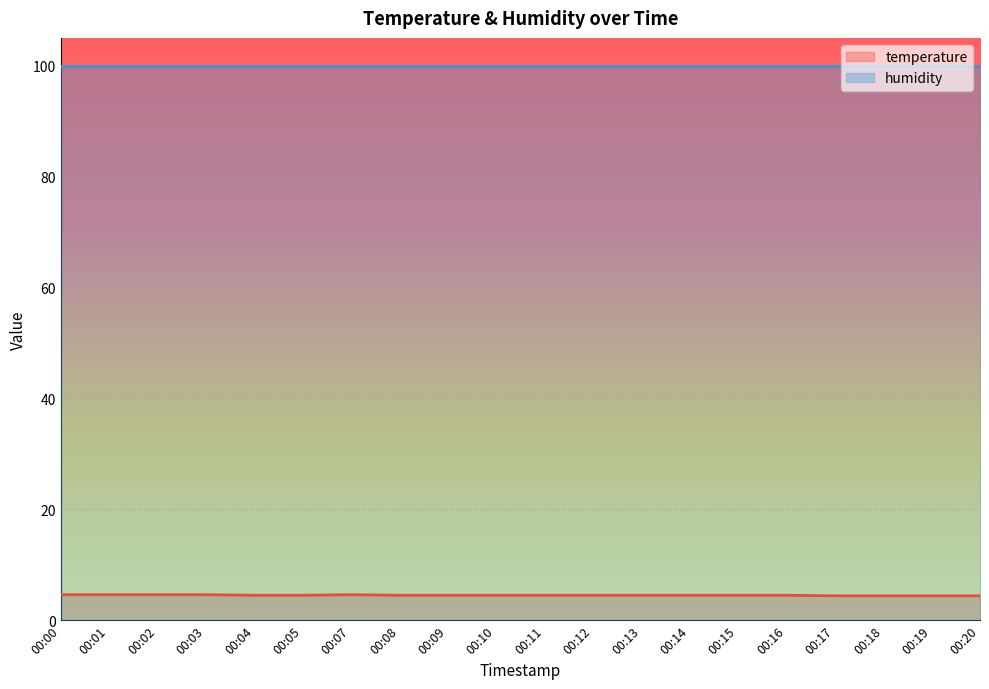

True or false: the data shows 4.4 at 00:19.

True